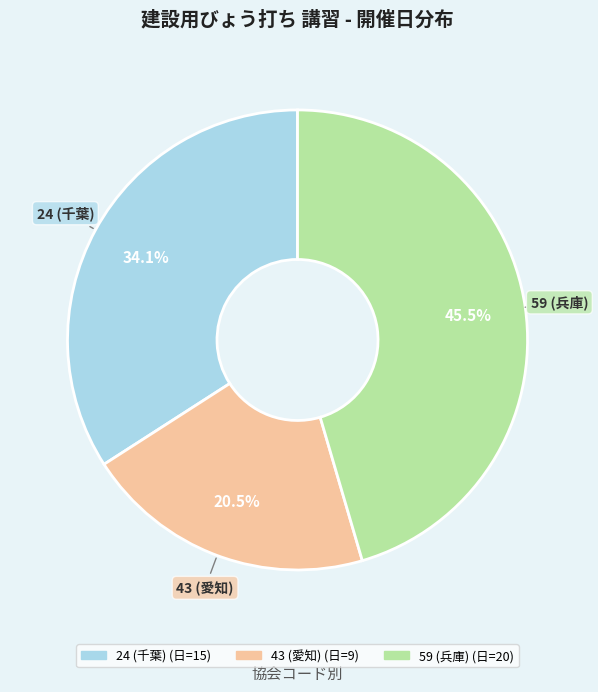

What percentage do 43 (愛知) and 24 (千葉) together represent?

54.5%